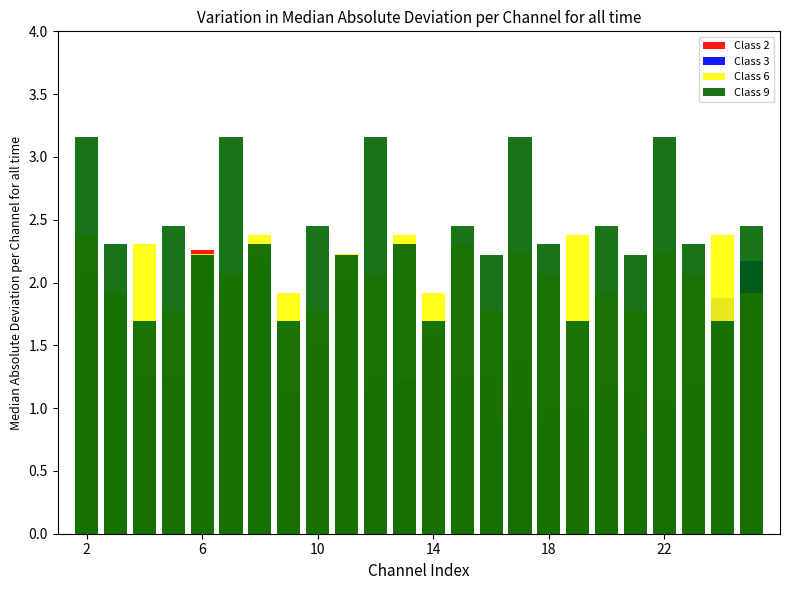

Where is Class 2 nearest to the value 1?

21